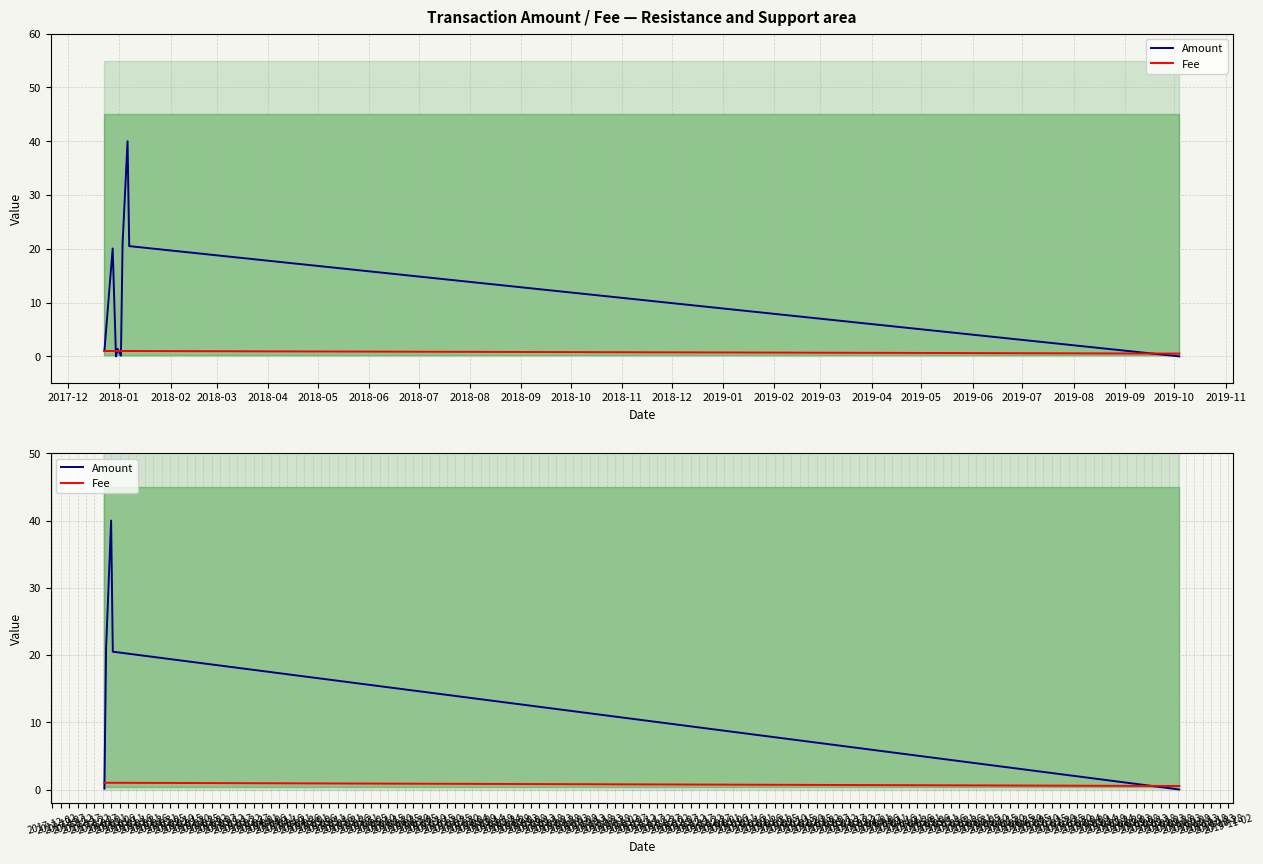

What are all the series names shown in the legend?

Amount, Fee